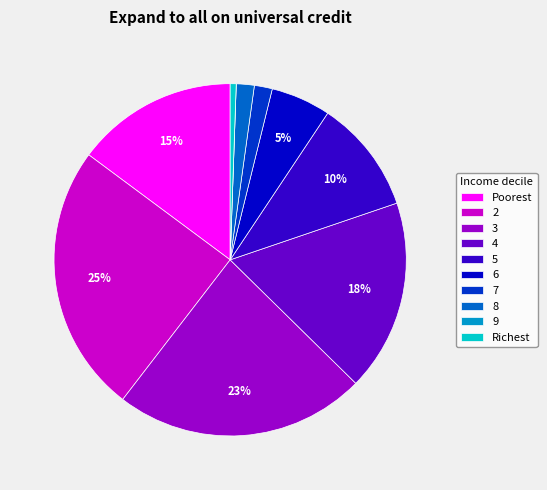

To the nearest percent, what percentage of the pie is Richest?

1%